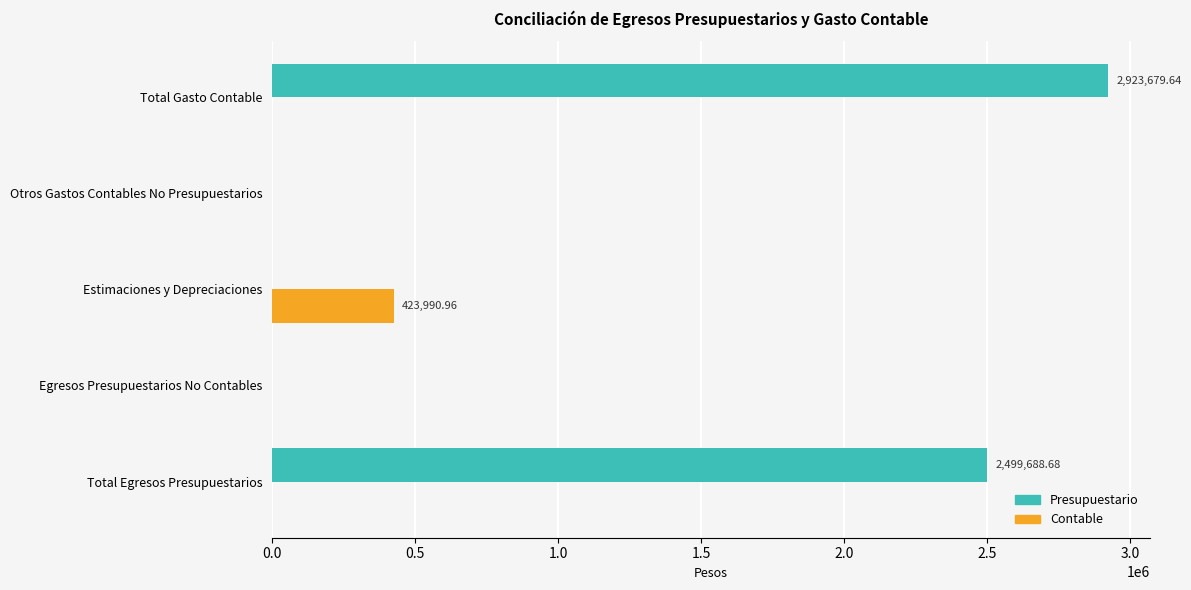

What is the sum of all Contable values?

423991.0